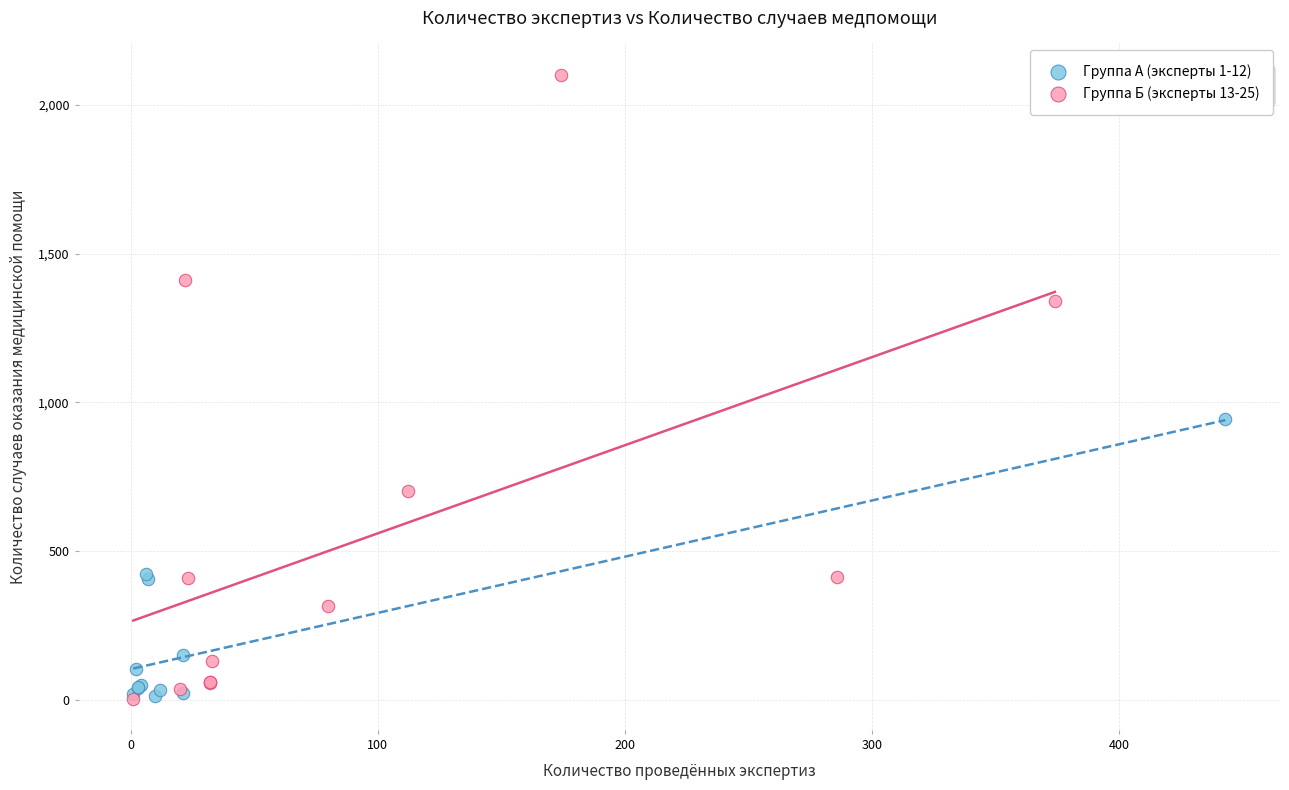

Which series has the widest spread of Y values?

Группа Б (эксперты 13-25)